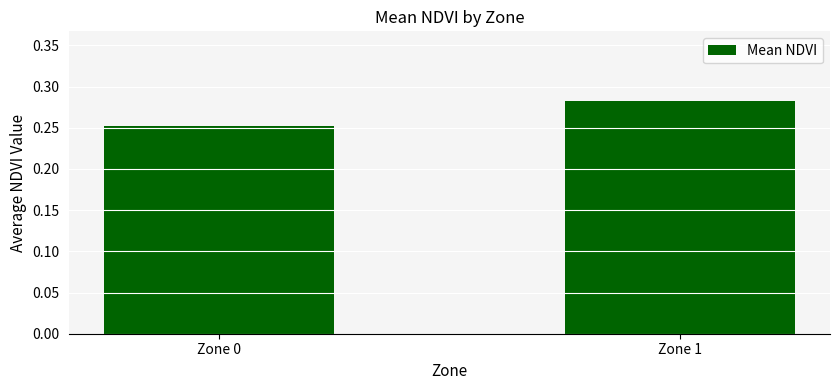

Which has a higher value, Zone 1 or Zone 0?

Zone 1